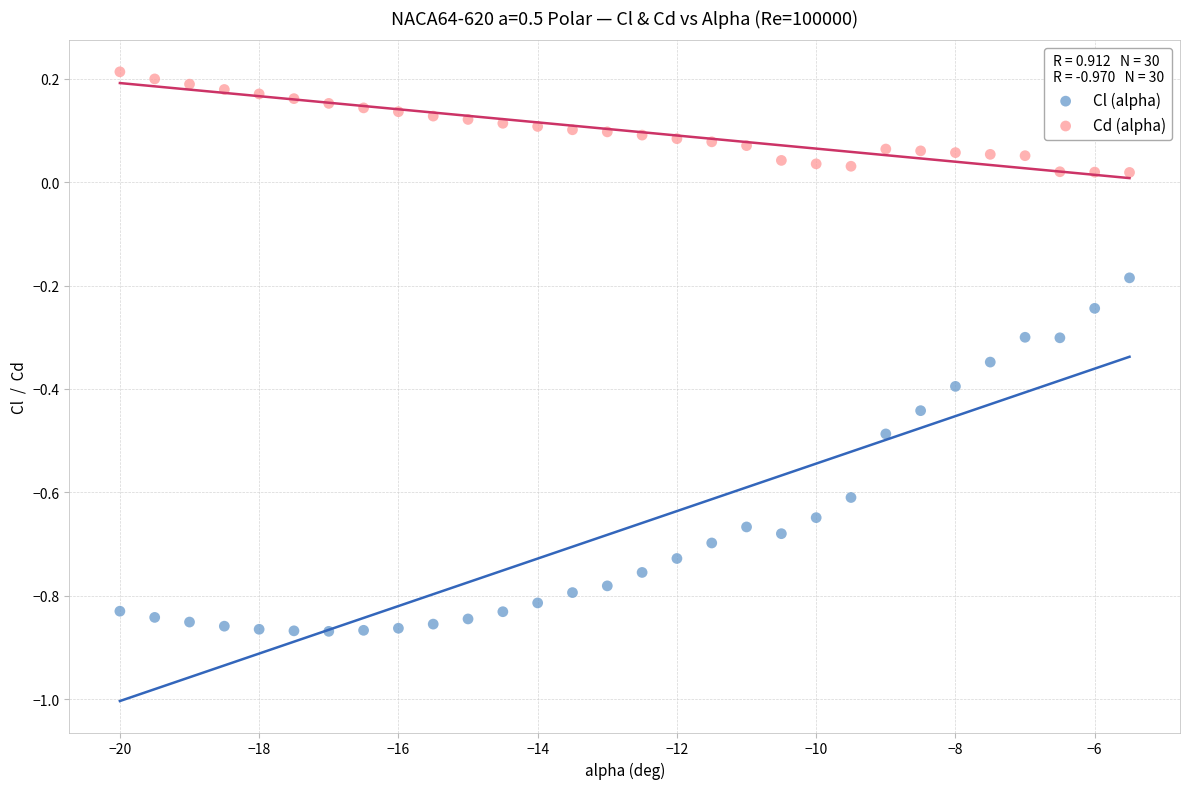

Across all data points, what is the range of Y values (max minus min)?

1.1